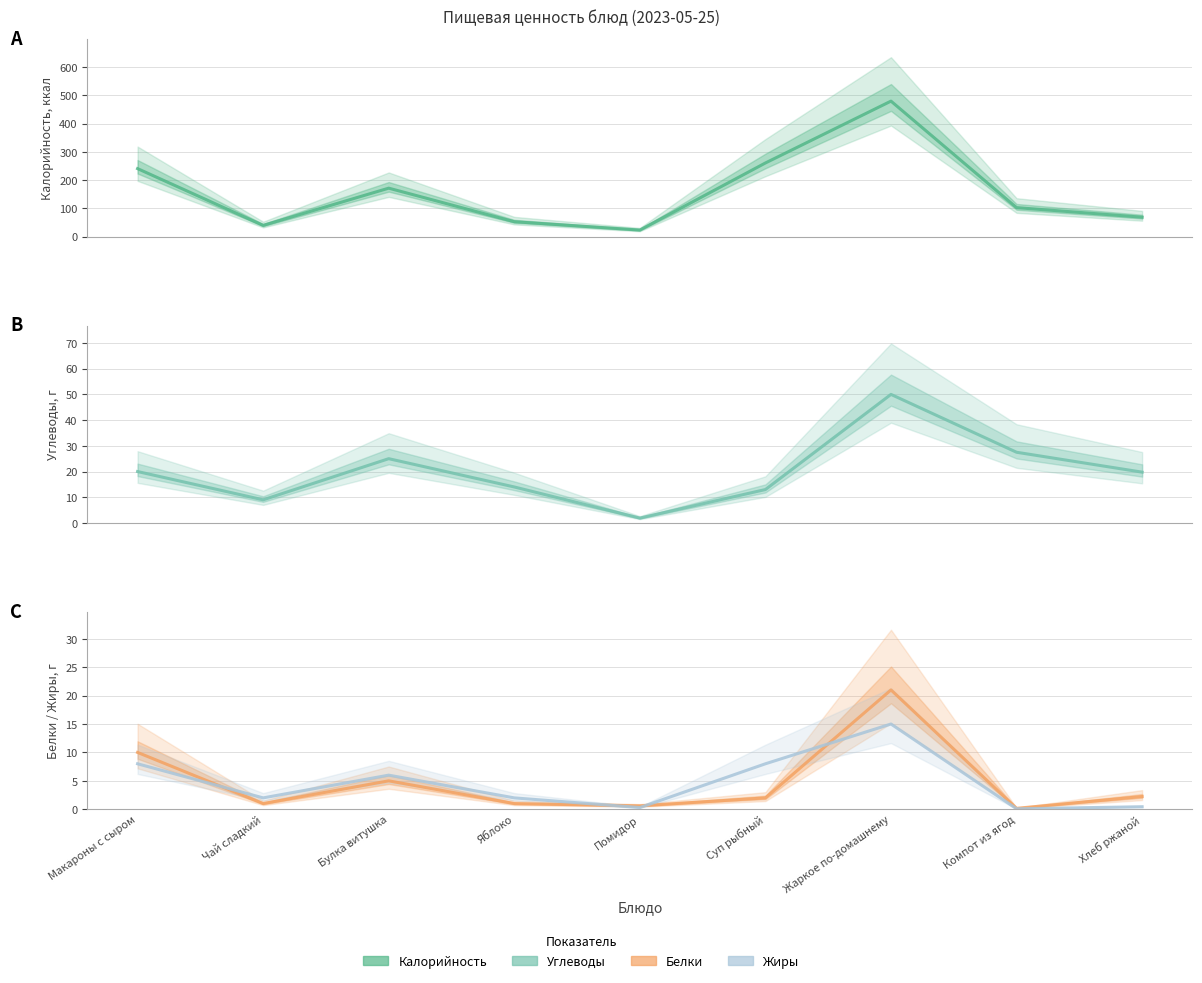

What is the difference between the second highest and second lowest values in the Белки series?

9.4